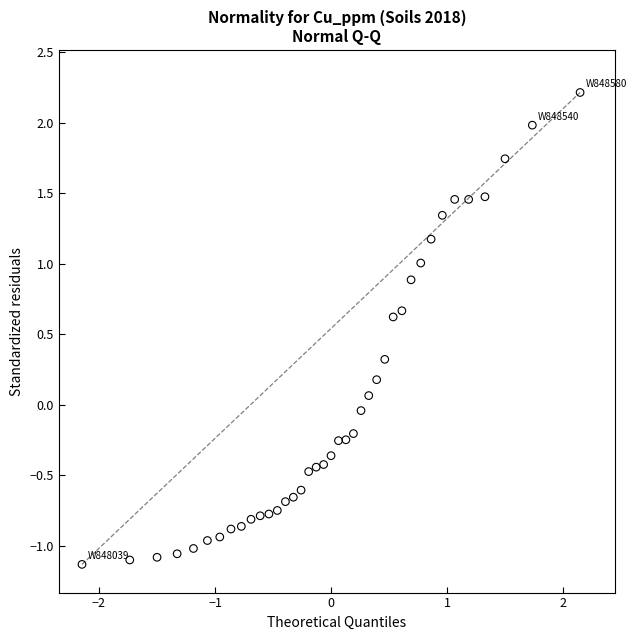

What is the range of Y values (max minus min)?

3.3